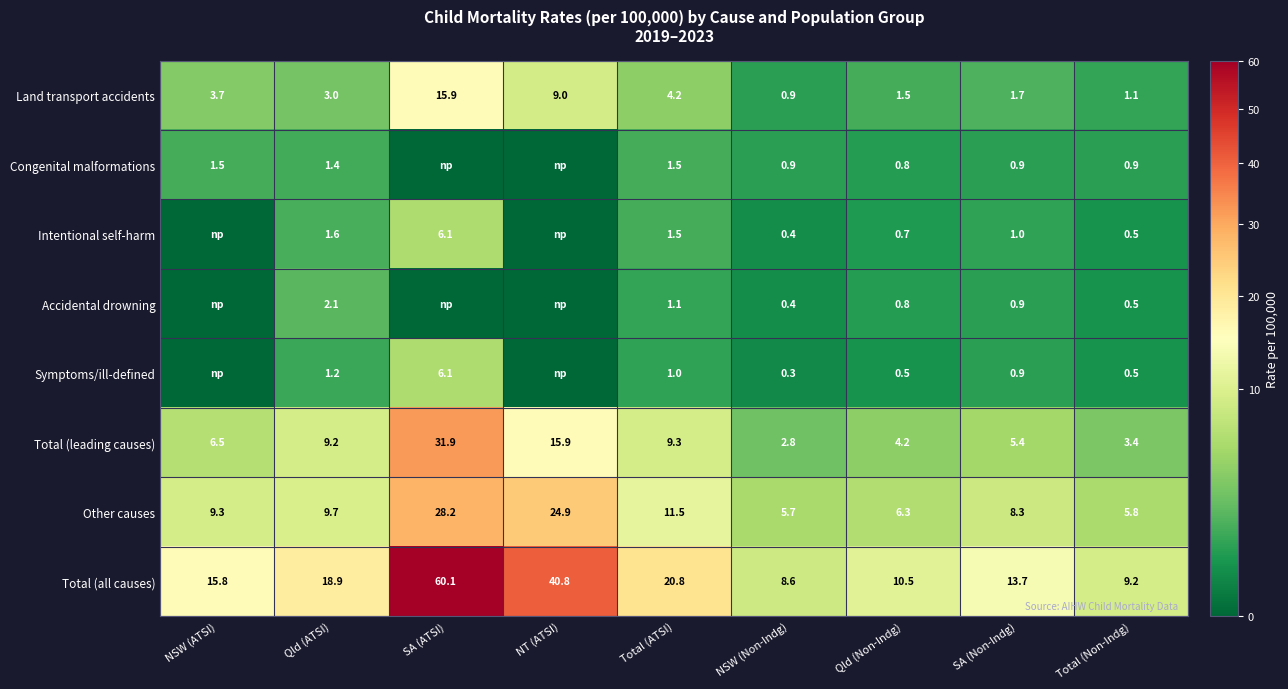

The Accidental drowning series shows 1.1 at NT (ATSI). True or false?

False